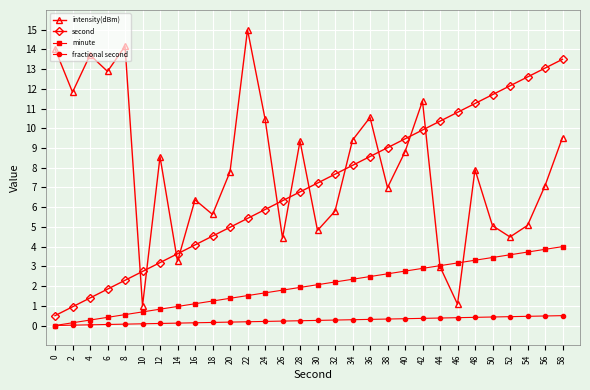

At 30, list the series in order from largest to smallest.

second, intensity(dBm), minute, fractional second